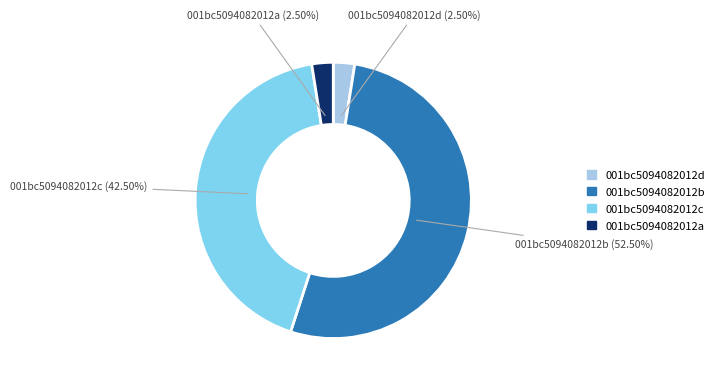

How many slices are in this pie chart?

4